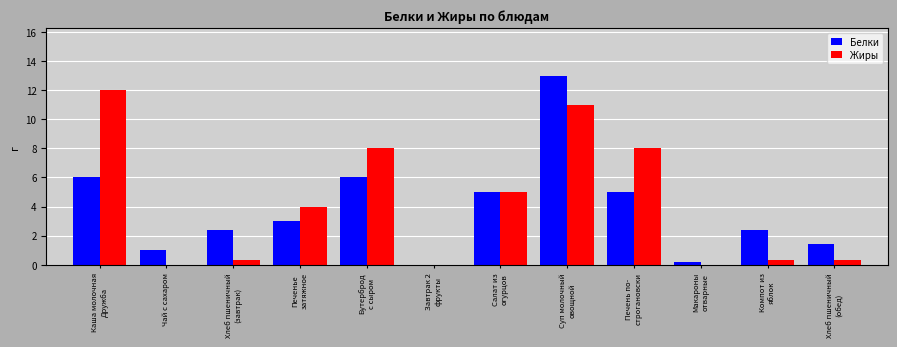

What is the sum of all Белки values?

45.3